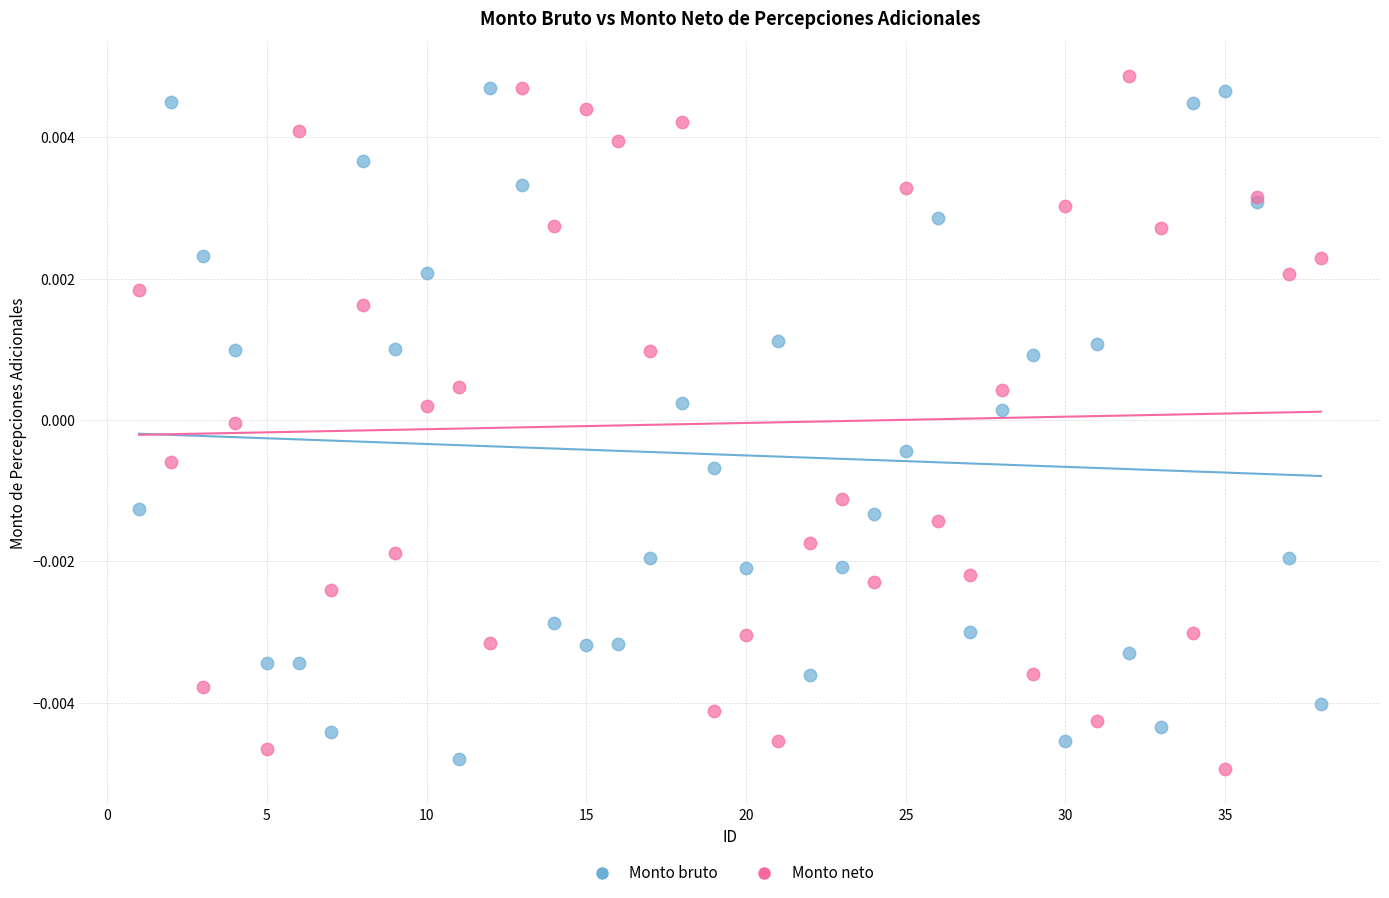

What is the X range (max minus min) for the scatter plot?

37.0